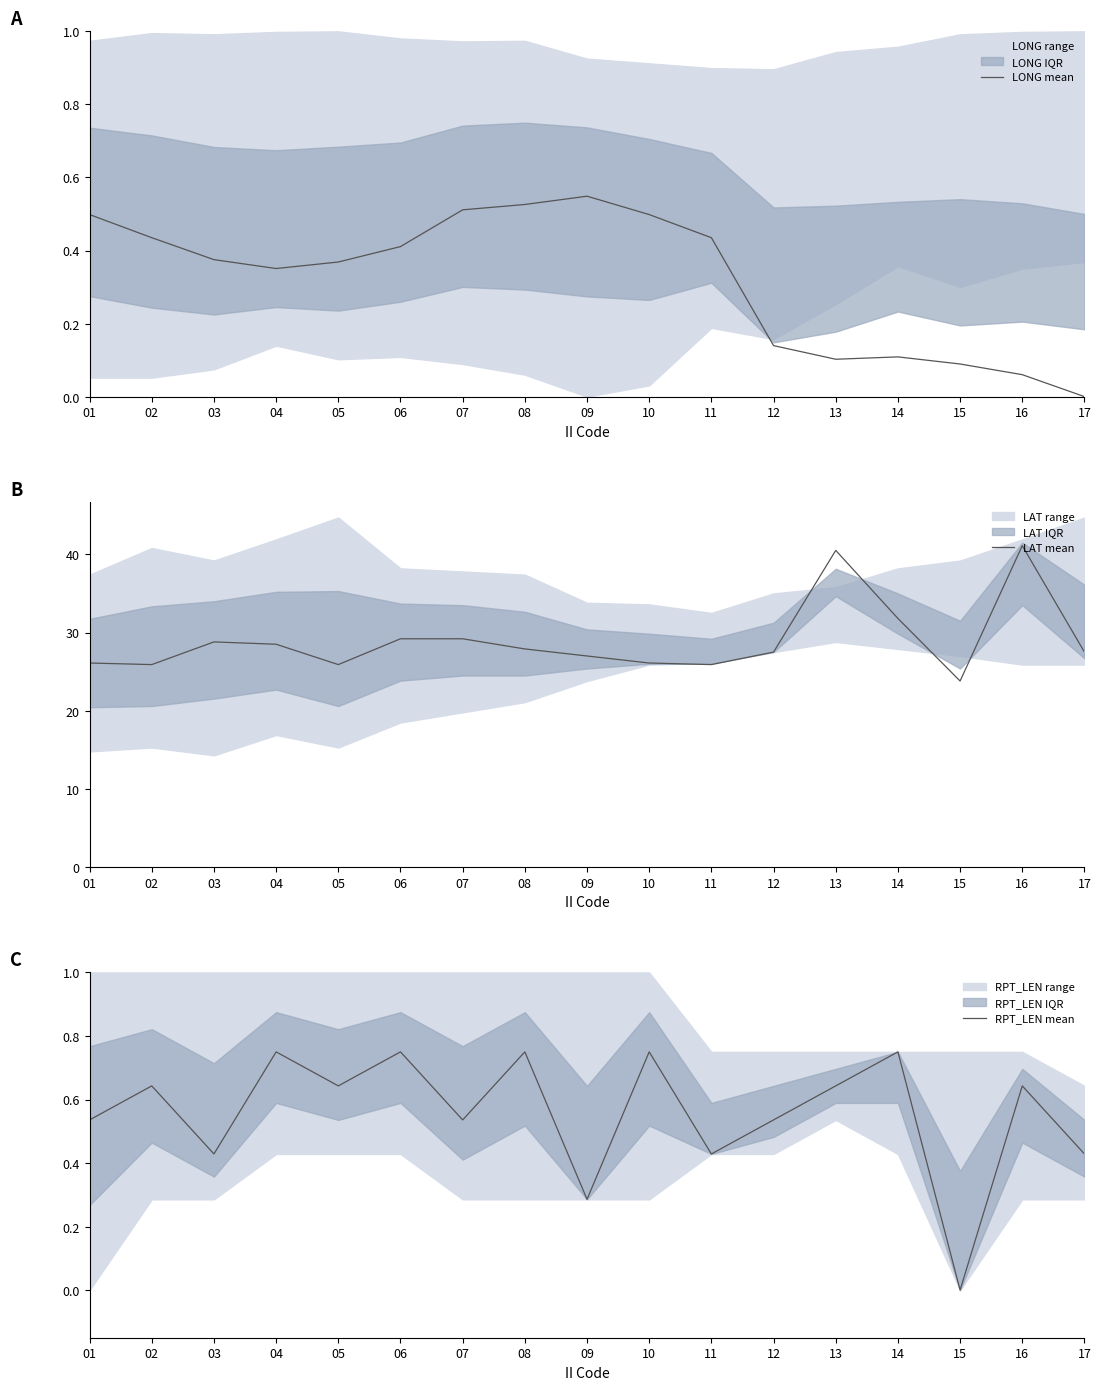

What is the difference between the second highest and second lowest values in the RPT_LEN mean series?

0.5